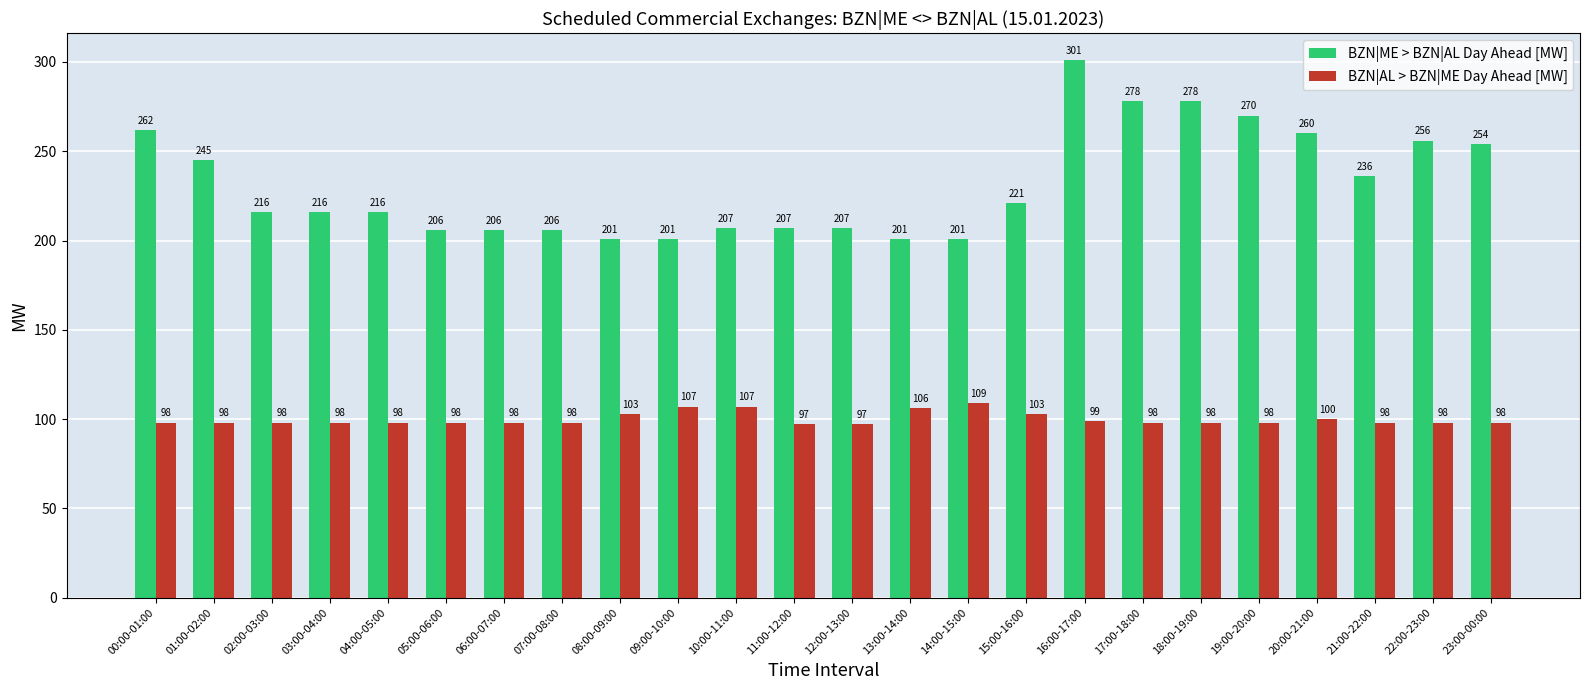

Read the BZN|ME > BZN|AL Day Ahead [MW] value at 23:00-00:00.

254